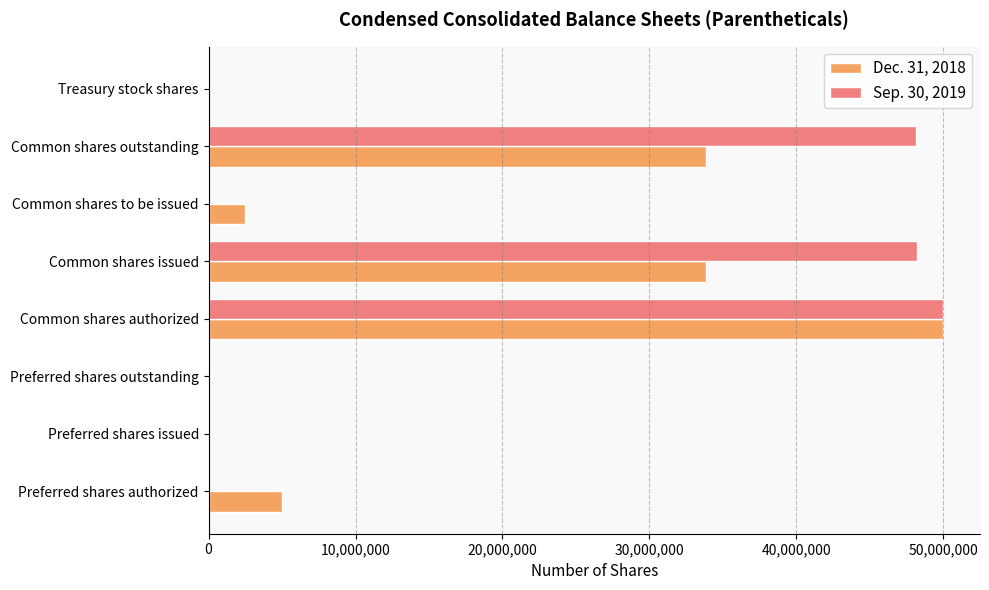

What are all the series names shown in the legend?

Dec. 31, 2018, Sep. 30, 2019